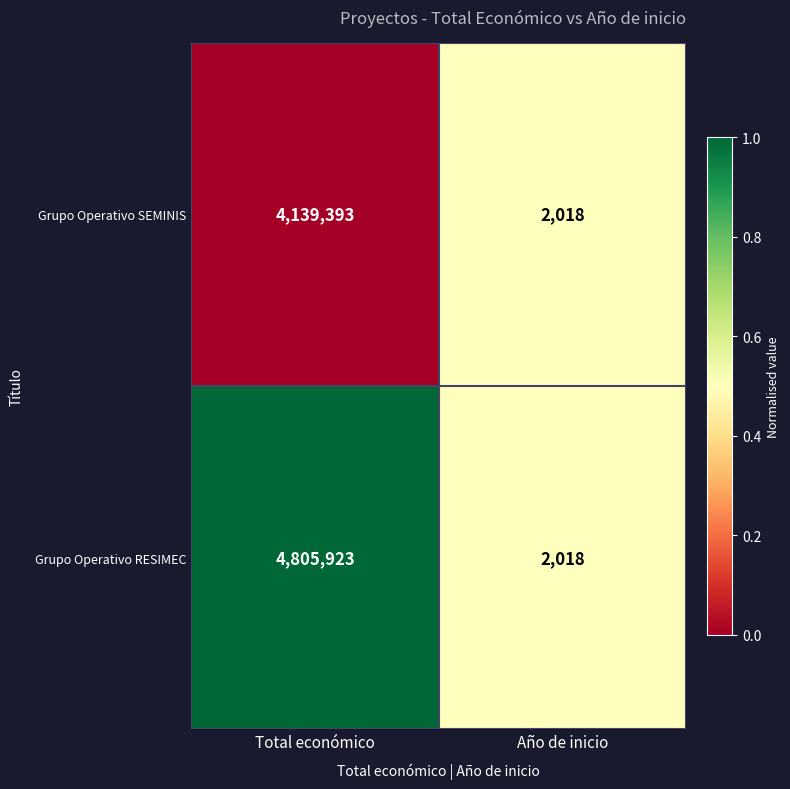

Count the number of data series in this chart.

2